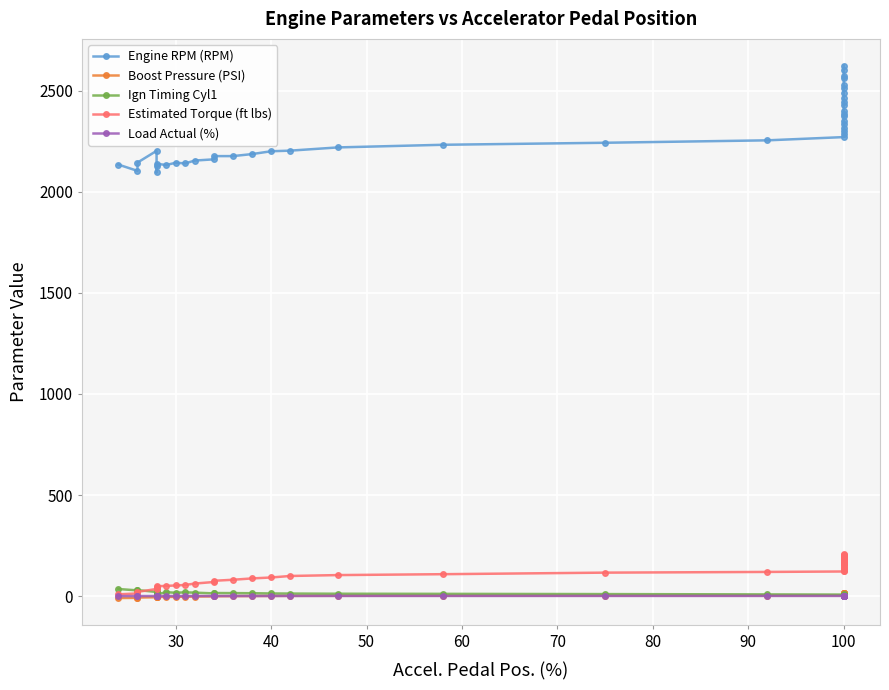

What is the minimum value shown in the chart?

-9.5